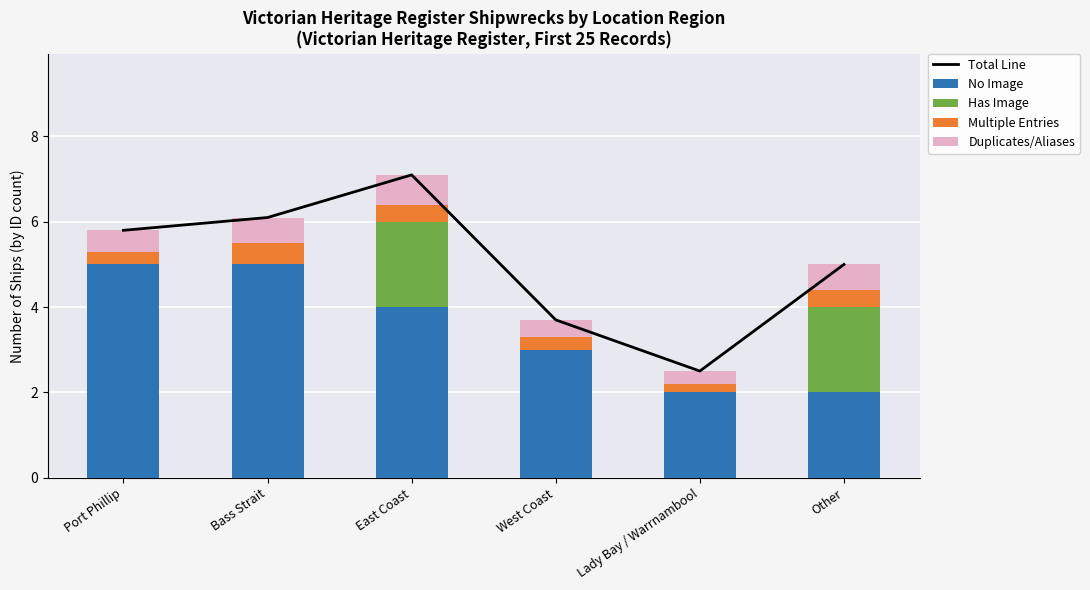

What position from the right is Lady Bay / Warrnambool?

2